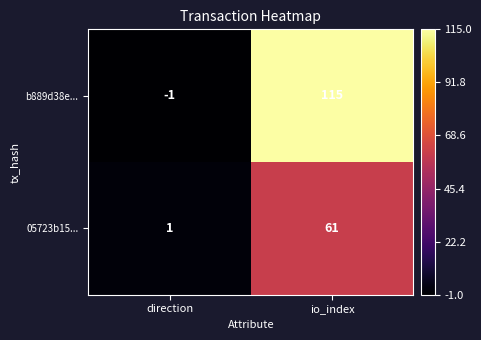

Which series changed the most between direction and io_index?

b889d38e...